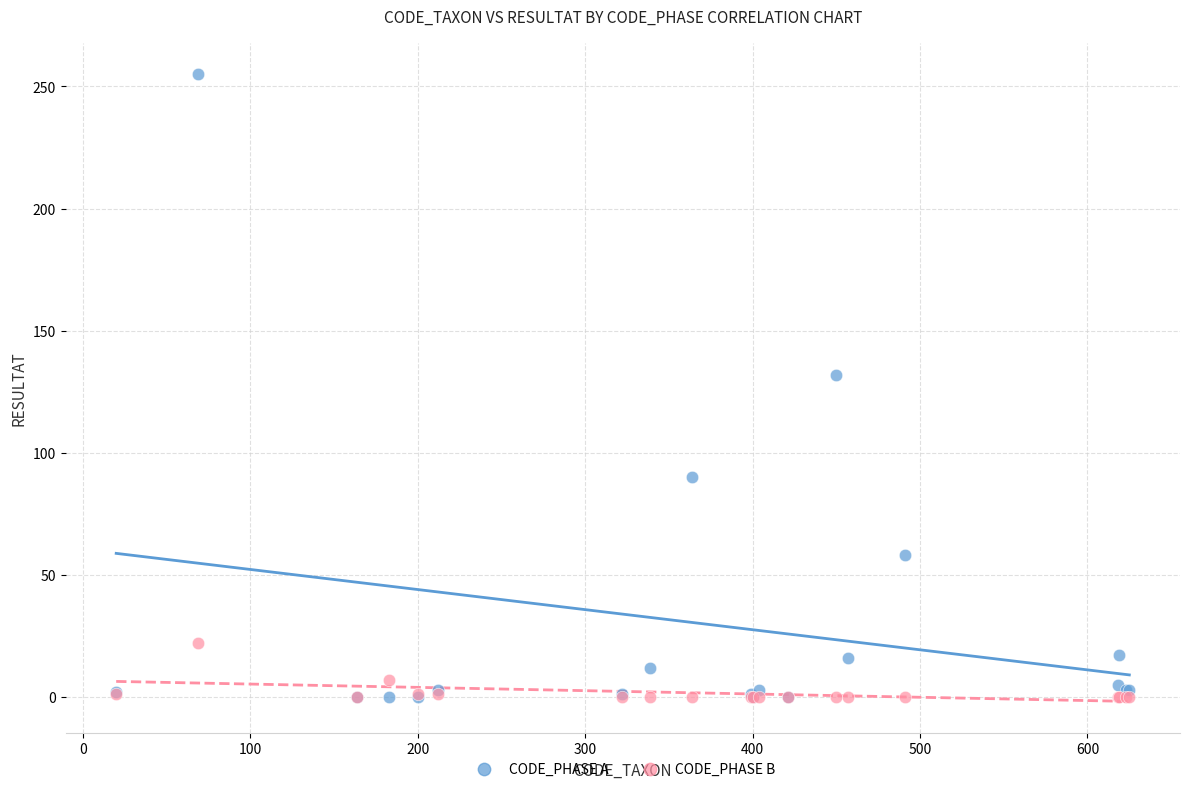

Which series has the largest Y range (max minus min)?

CODE_PHASE A